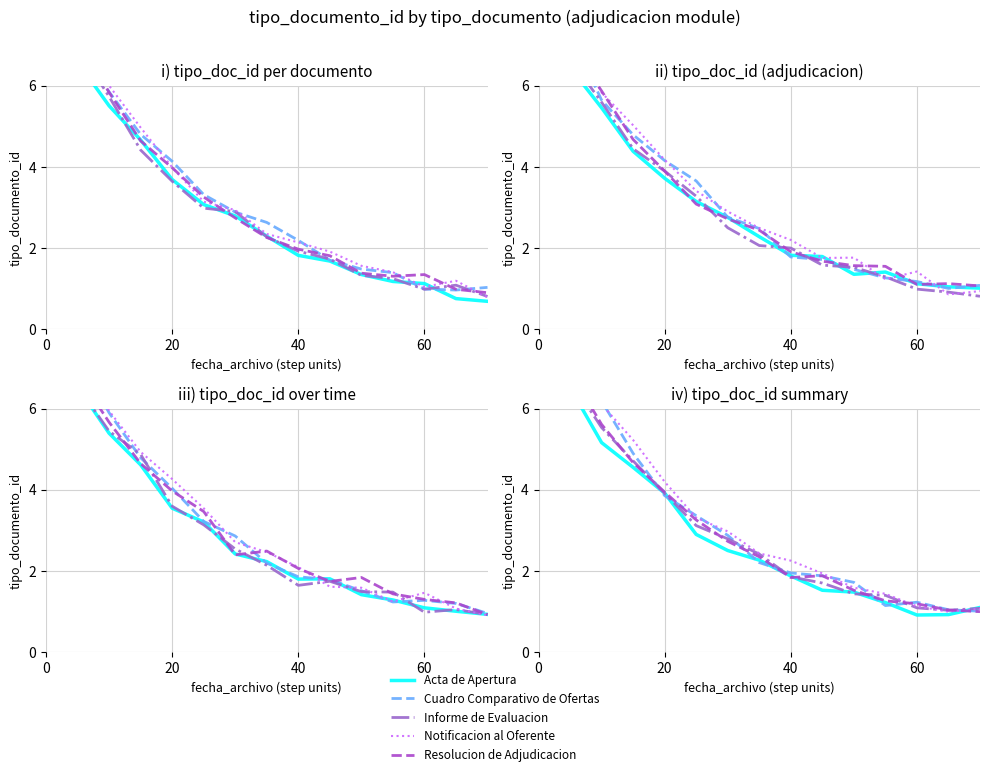

How many data points in Cuadro Comparativo de Ofertas are above 2?

8